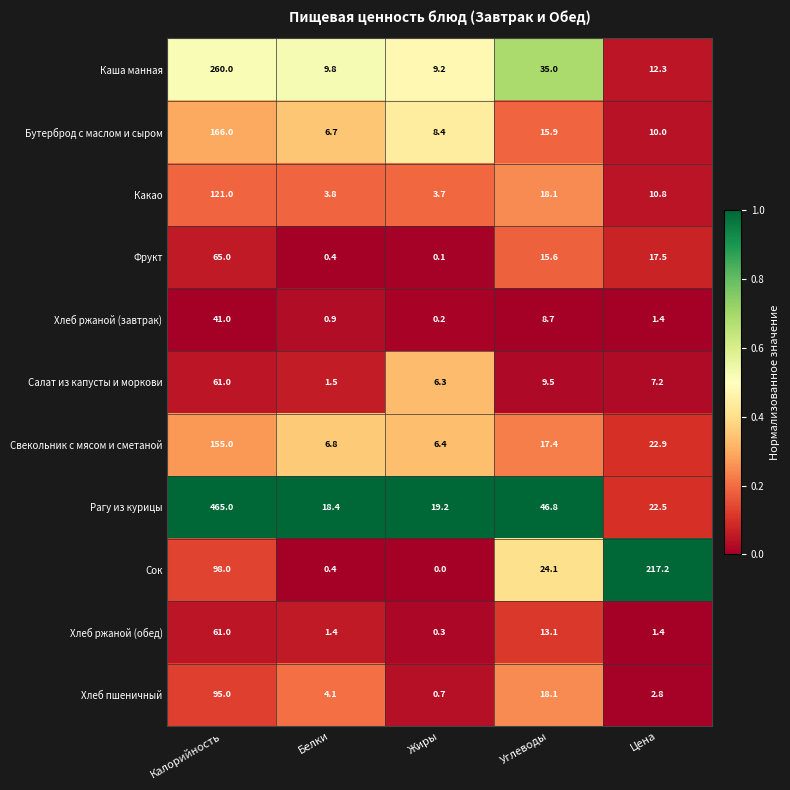

Which label corresponds to the smallest value in the chart?

Жиры